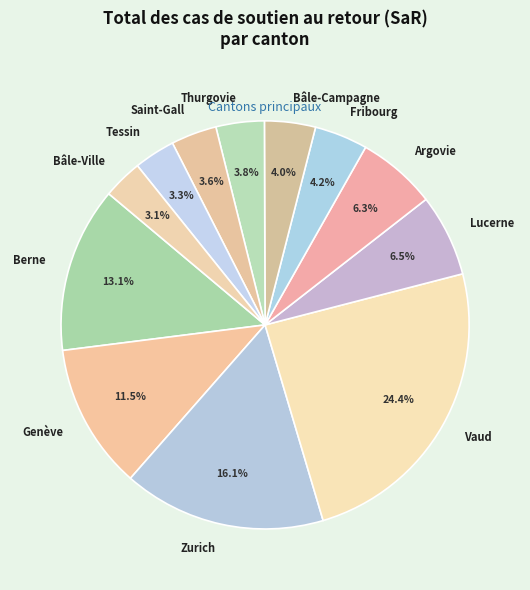

What percentage is the Fribourg slice, to the nearest percent?

4%